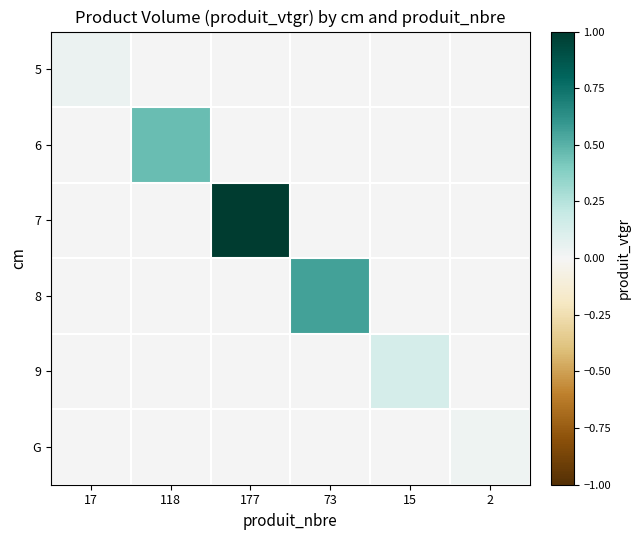

Reading left to right, what are all the values shown in this chart?

5: 17=0.0	118=0.0	177=0.0	73=0.0	15=0.0	2=0.0
6: 17=0.0	118=0.5	177=0.0	73=0.0	15=0.0	2=0.0
7: 17=0.0	118=0.0	177=1.0	73=0.0	15=0.0	2=0.0
8: 17=0.0	118=0.0	177=0.0	73=0.6	15=0.0	2=0.0
9: 17=0.0	118=0.0	177=0.0	73=0.0	15=0.1	2=0.0
G: 17=0.0	118=0.0	177=0.0	73=0.0	15=0.0	2=0.0